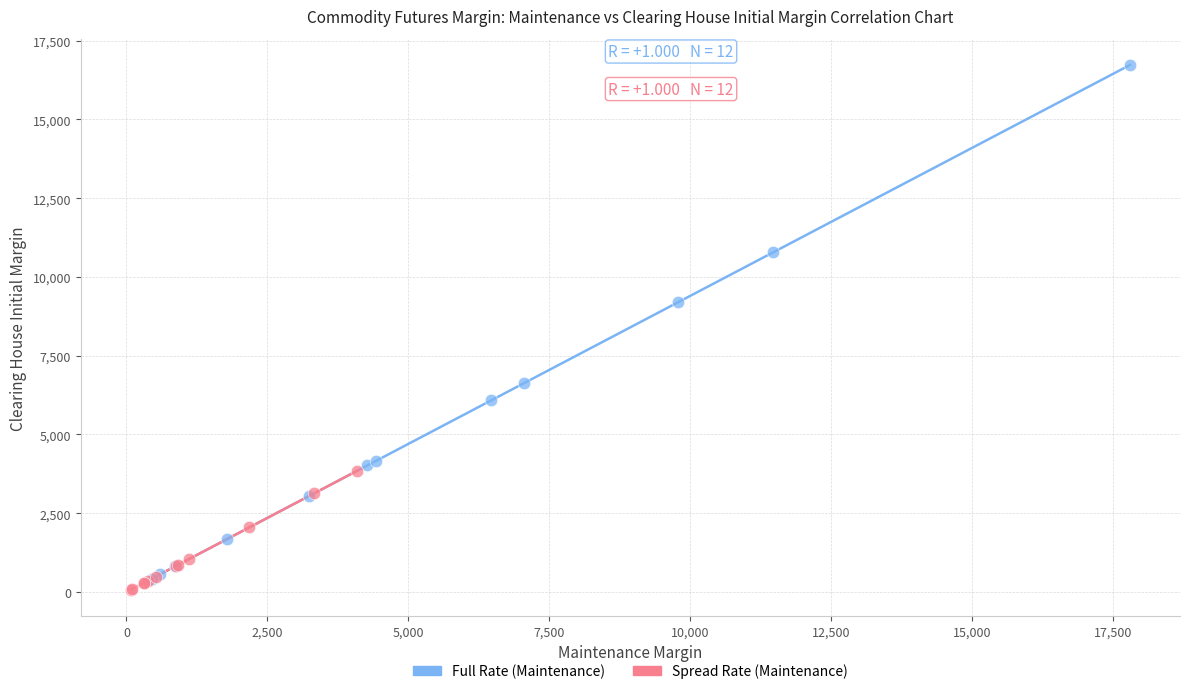

Which series reaches the minimum Y coordinate?

Spread Rate (Maintenance)